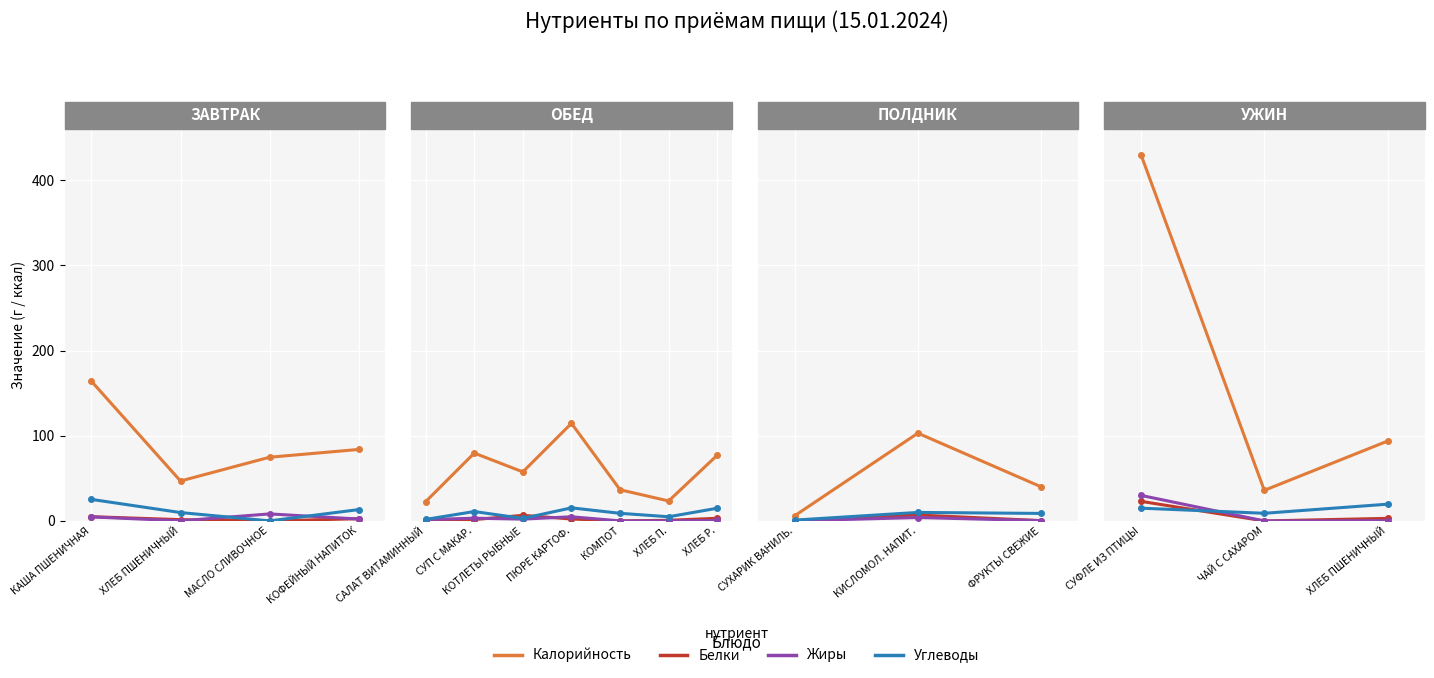

Read the Белки value at КОФЕЙНЫЙ НАПИТОК.

2.6